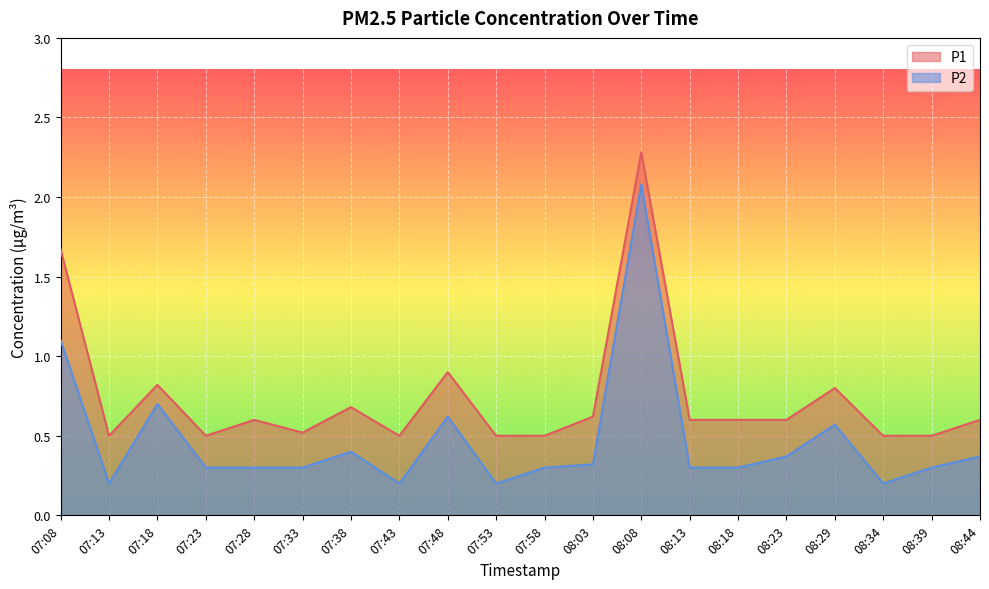

True or false: P2 and P1 cross at least once.

False